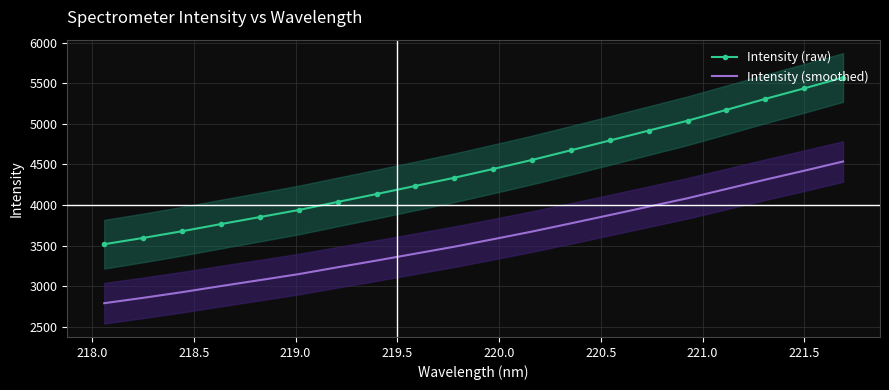

Reading right to left, list all the values displayed in this chart.

Intensity (raw): 5571.9	5438.0	5308.4	5173.3	5039.1	4917.3	4795.1	4674.6	4555.5	4444.1	4335.5	4235.0	4134.5	4037.3	3937.9	3850.8	3764.3	3675.9	3593.4	3515.9
Intensity (smoothed): 4536.1	4422.3	4312.1	4197.3	4083.2	3979.7	3875.8	3773.4	3672.2	3577.5	3485.2	3399.7	3314.4	3231.7	3147.2	3073.2	2999.7	2924.5	2854.4	2788.5